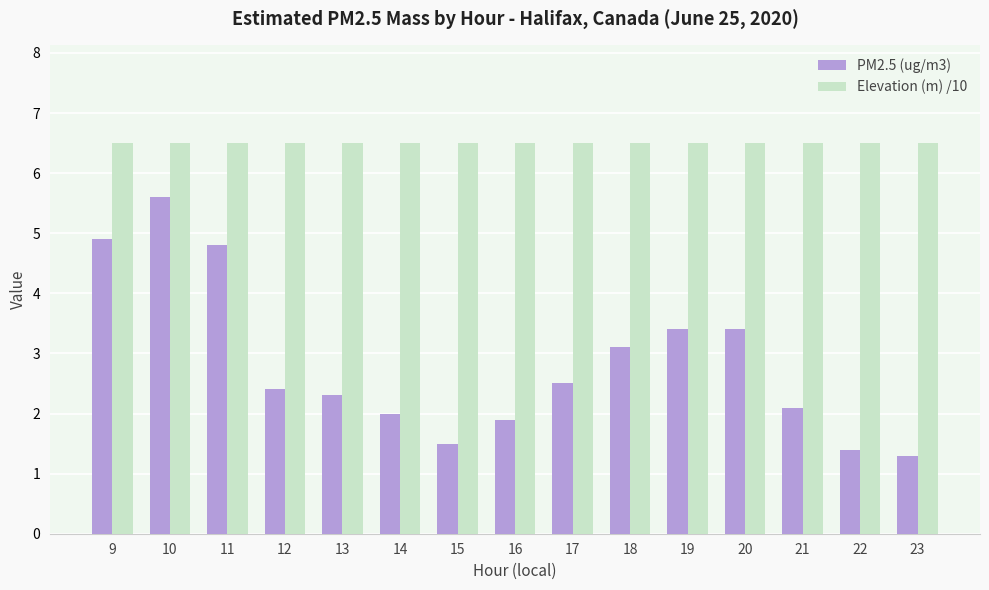

Reading right to left, transcribe all the data shown in this chart.

PM2.5 (ug/m3): 1.3	1.4	2.1	3.4	3.4	3.1	2.5	1.9	1.5	2.0	2.3	2.4	4.8	5.6	4.9
Elevation (m) /10: 6.5	6.5	6.5	6.5	6.5	6.5	6.5	6.5	6.5	6.5	6.5	6.5	6.5	6.5	6.5